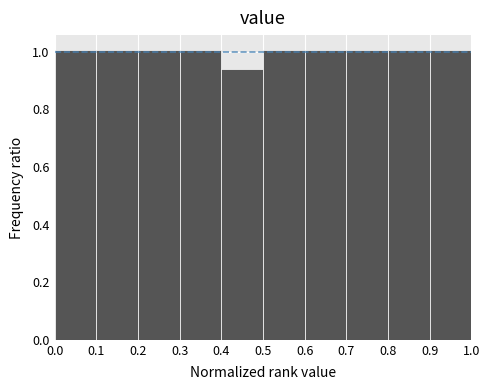

What is the height of the bar covering 0.9 to 1.0 on the x-axis? The values are not printed on the chart, so give them approximately, as read against the axis.

1.00